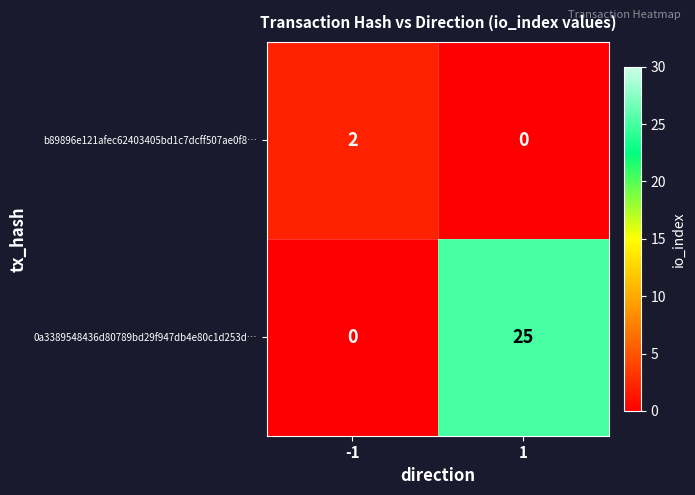

How many data points in b89896e121afec62403405bd1c7dcff507ae0f8… are less than 2?

1